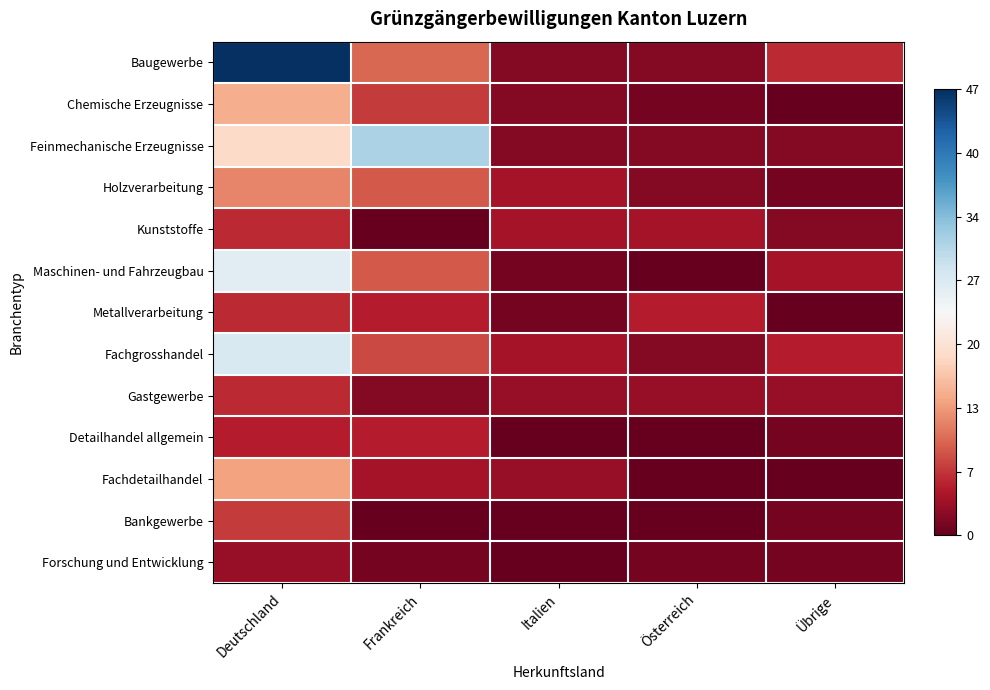

Which has a higher value, Österreich or Übrige?

Übrige